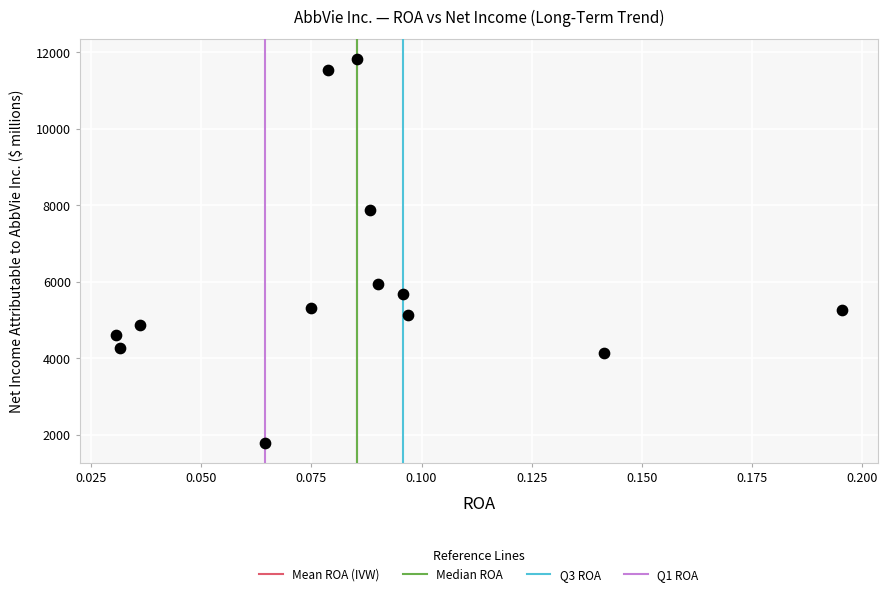

What is the range of Y values (max minus min)?

10062